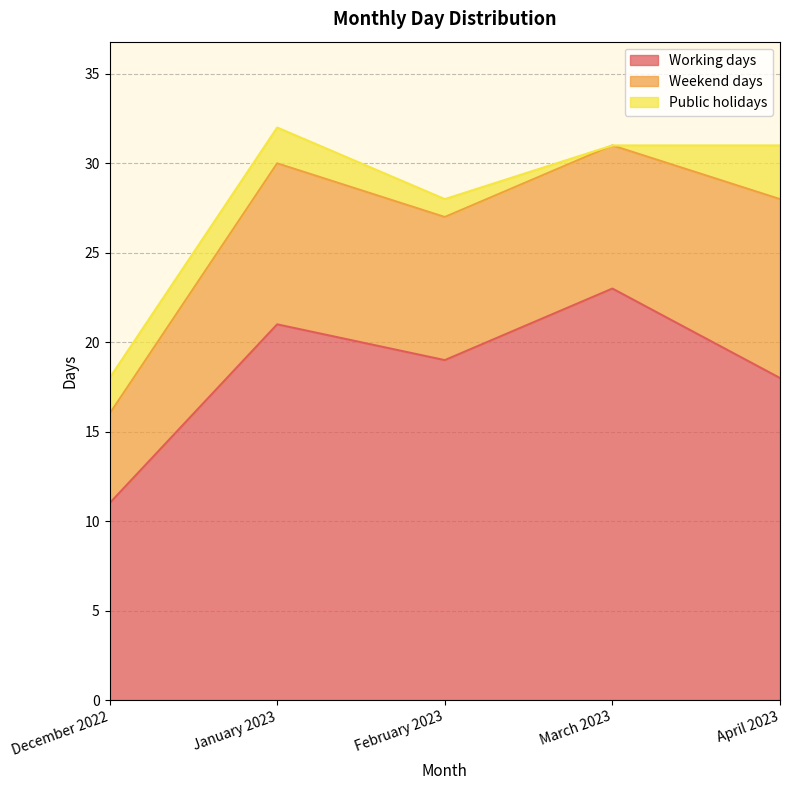

Which has a higher value, February 2023 or December 2022?

February 2023